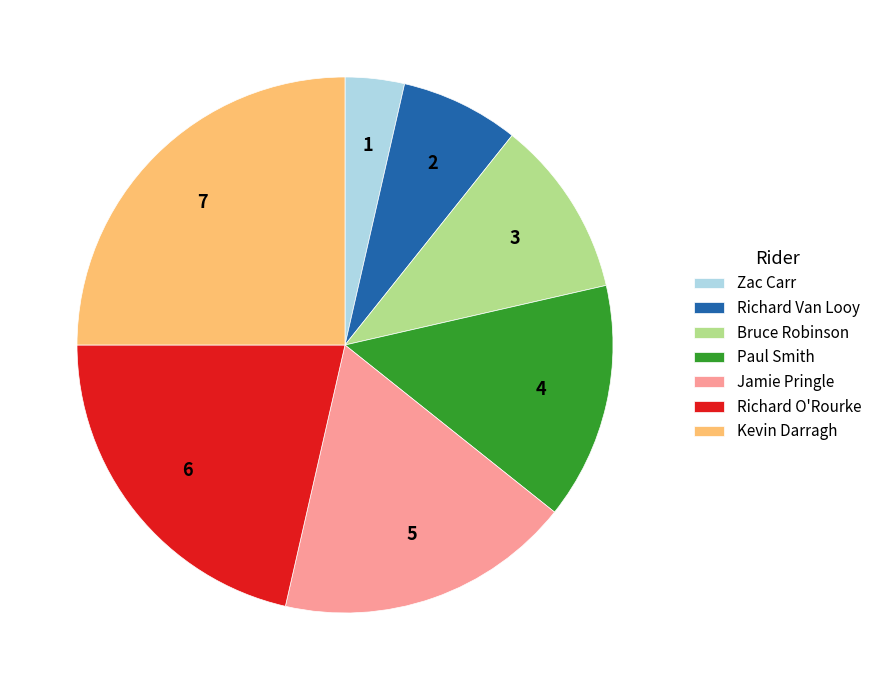

Which slice is the largest?

Kevin Darragh